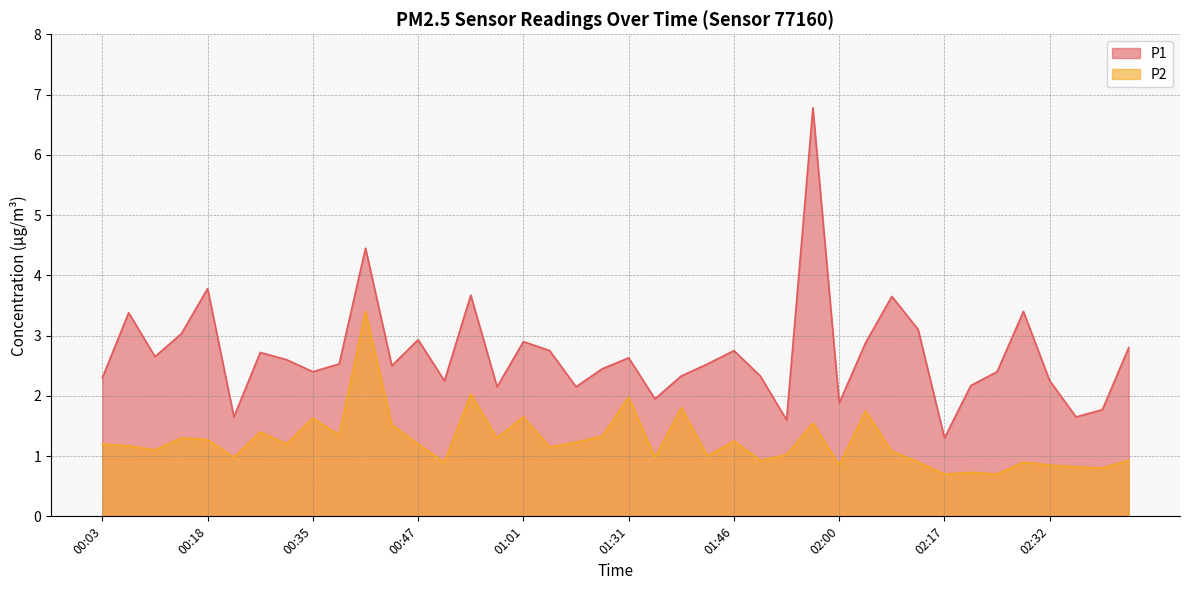

At which label does P1 reach its minimum?

02:17